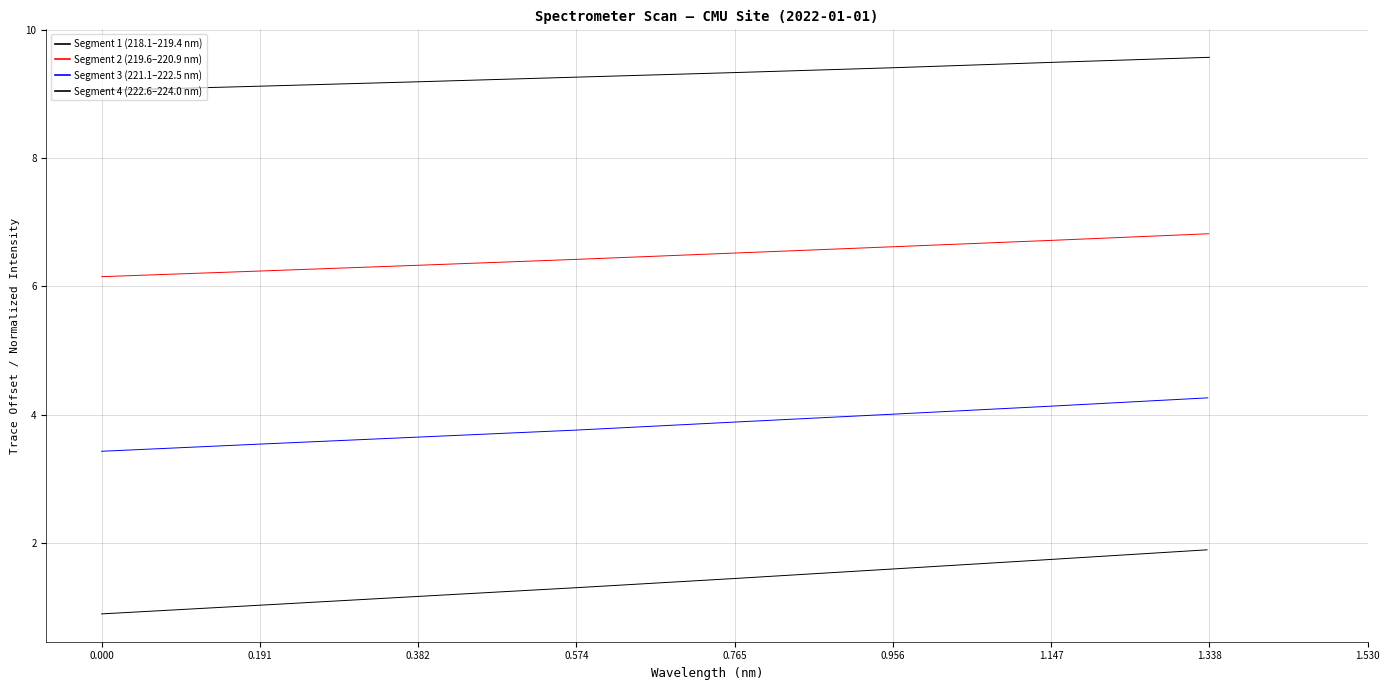

What is the label of the 5th point from the left?

0.765